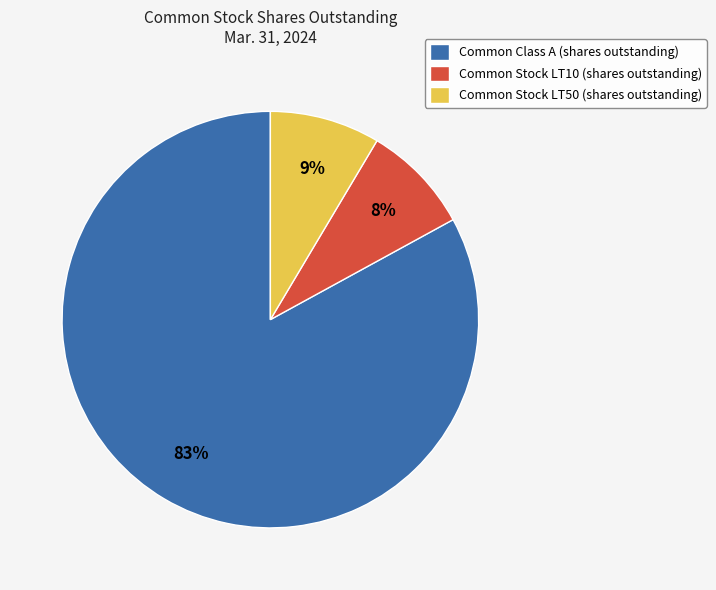

Is there any slice that represents more than half of the pie?

Yes